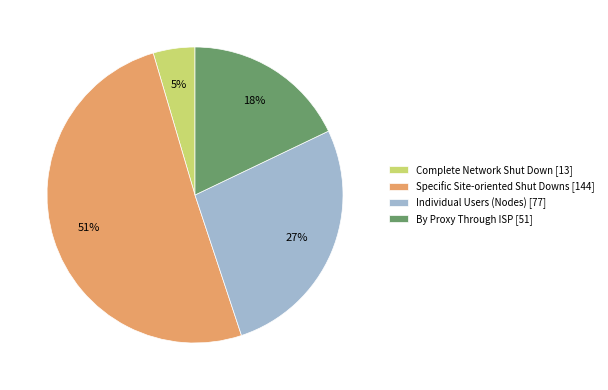

Do Specific Site-oriented Shut Downs [144] and By Proxy Through ISP [51] together represent more than half of the pie?

Yes